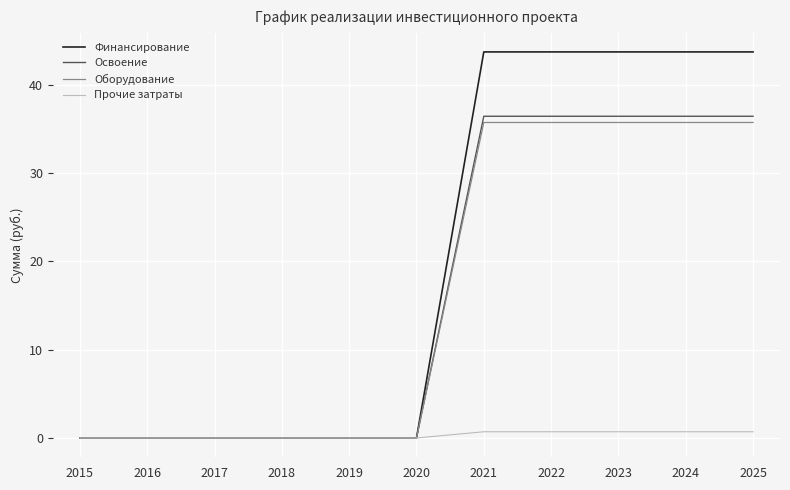

Which series has the largest total across all categories?

Финансирование